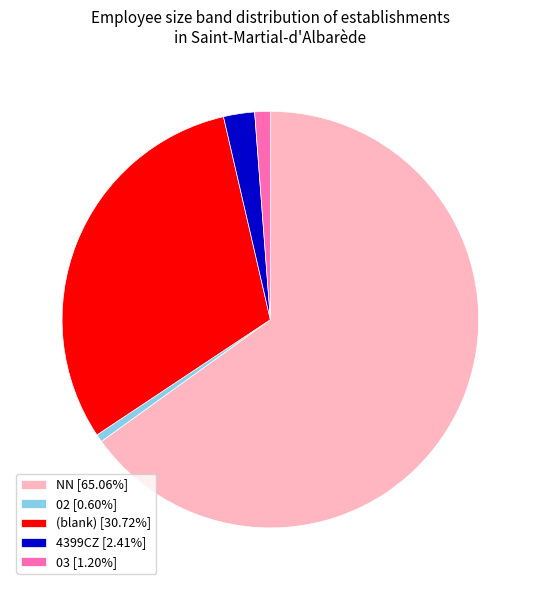

How many segments does this pie chart have?

5